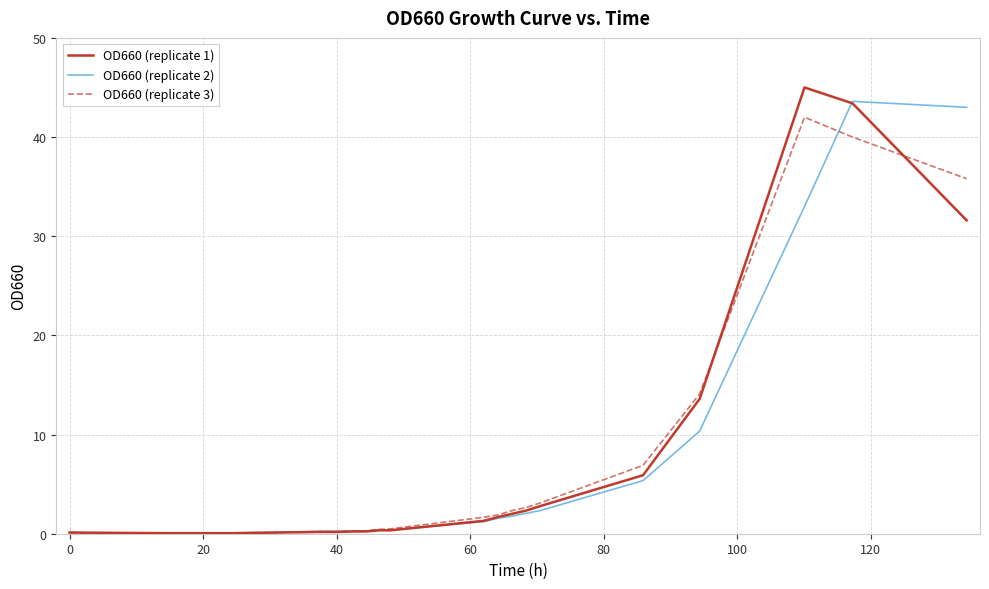

What is the maximum value shown in the chart?

45.0